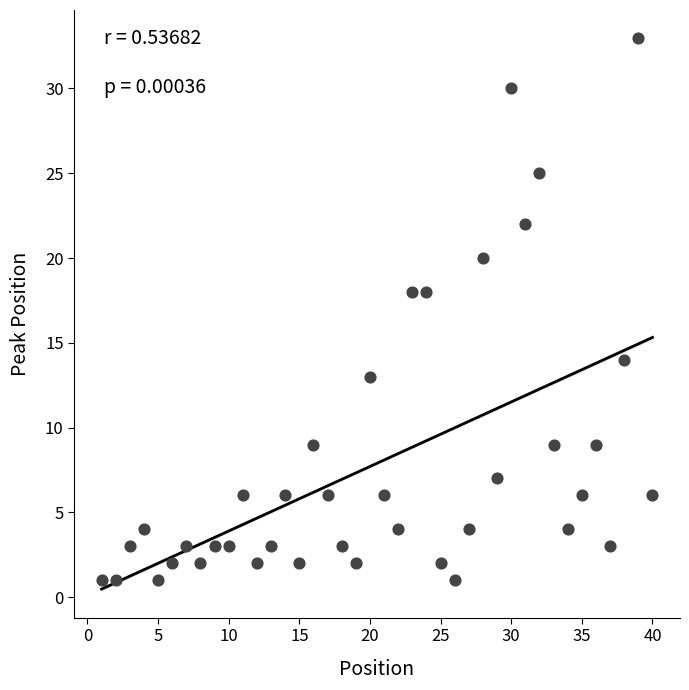

What is the range of X values (max minus min)?

39